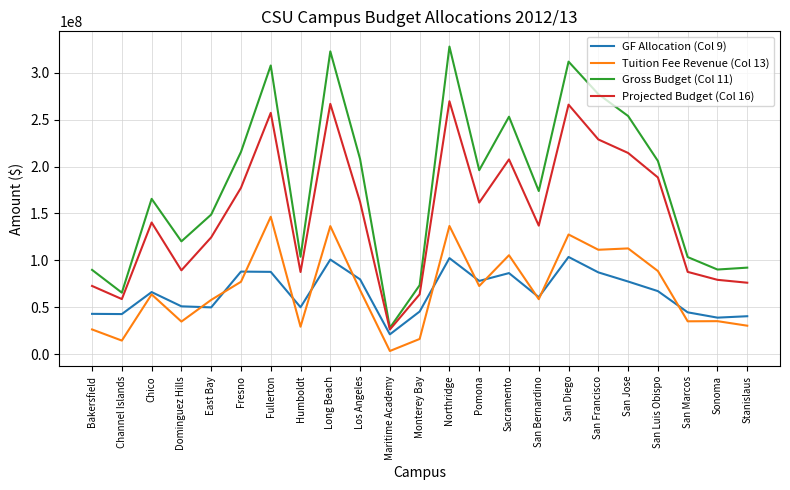

At how many categories does at least one series exceed 286410037?

4